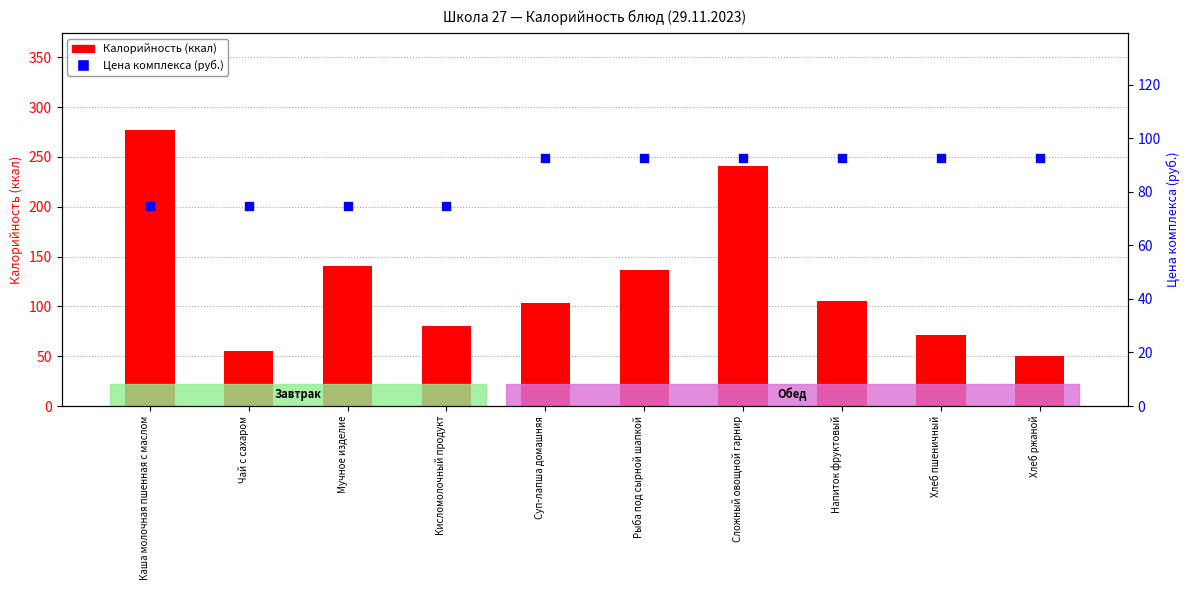

Which series has the widest spread of Y values?

Калорийность